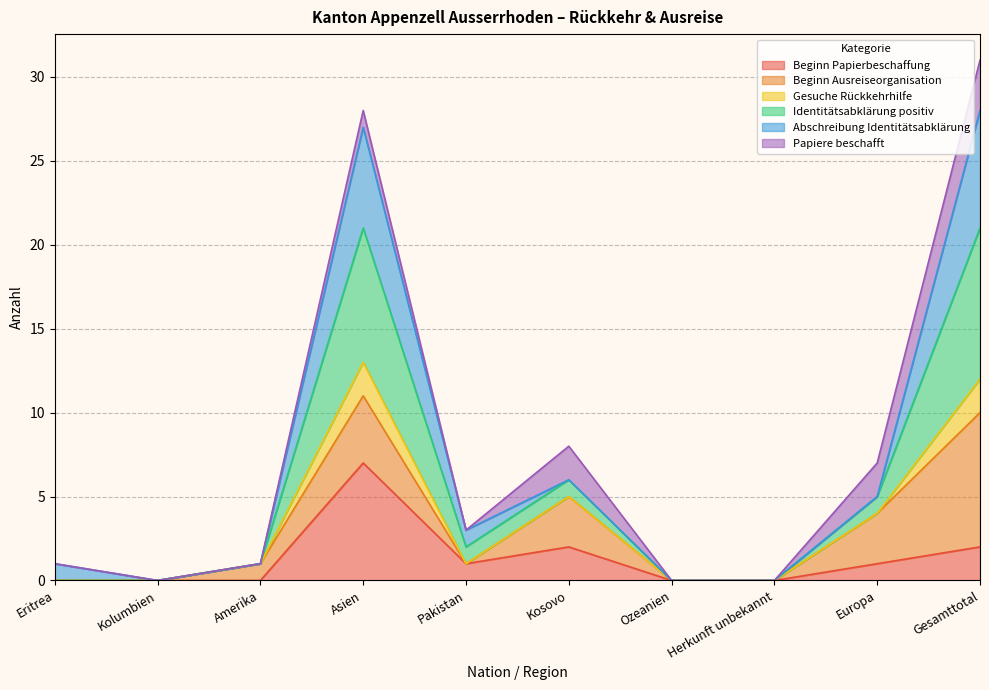

Which label corresponds to the smallest value in the chart?

Eritrea